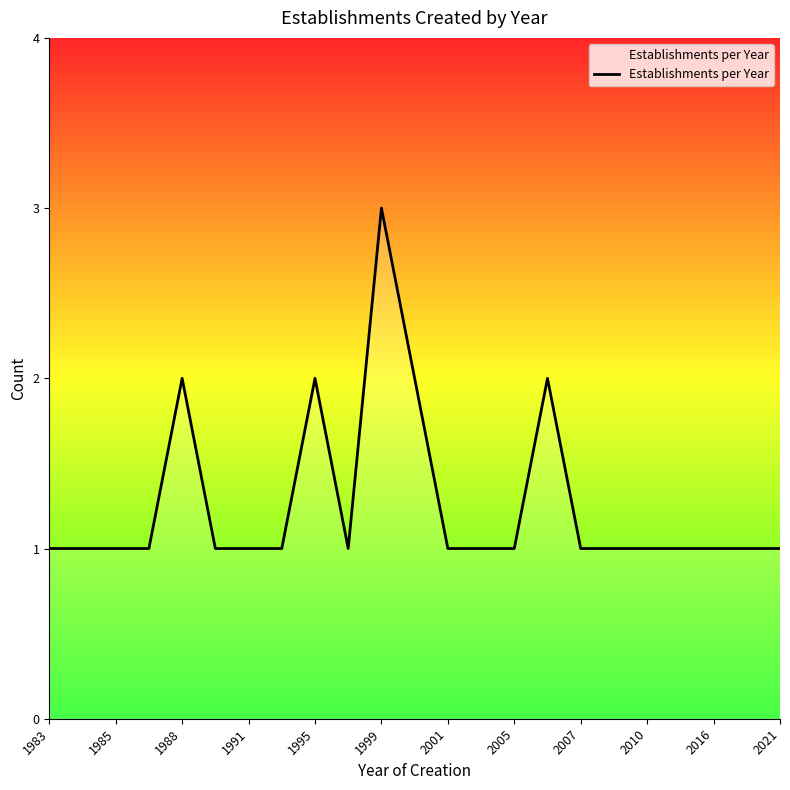

What is the greatest value displayed?

3